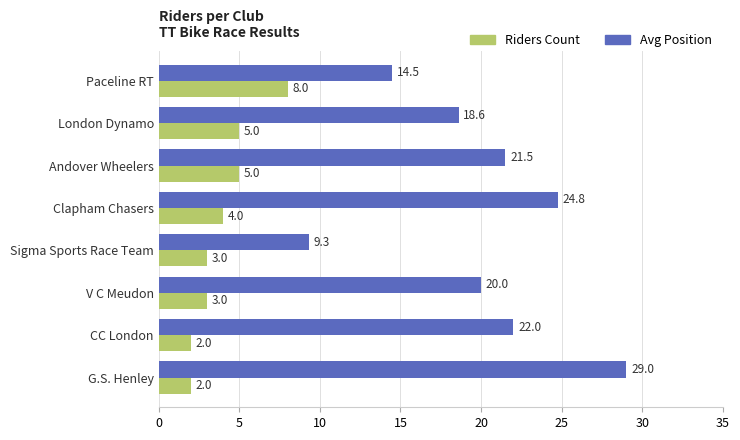

What is the lowest value of the Riders Count series?

2.0